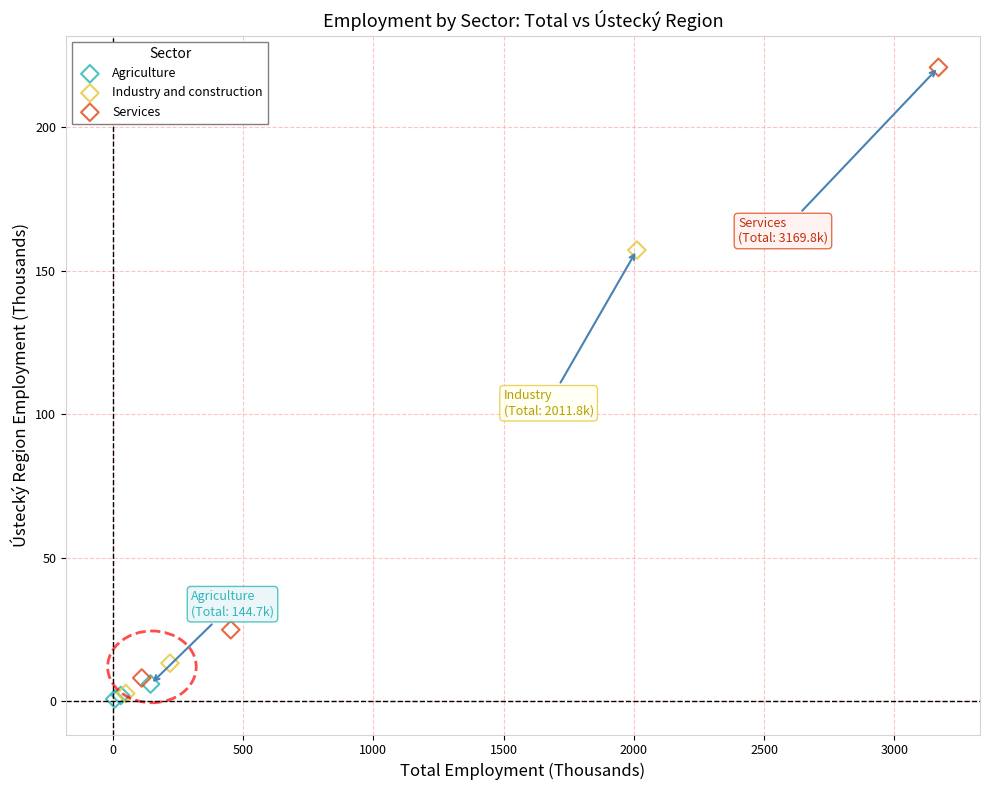

What are all the series names shown in the legend?

Agriculture, Industry and construction, Services